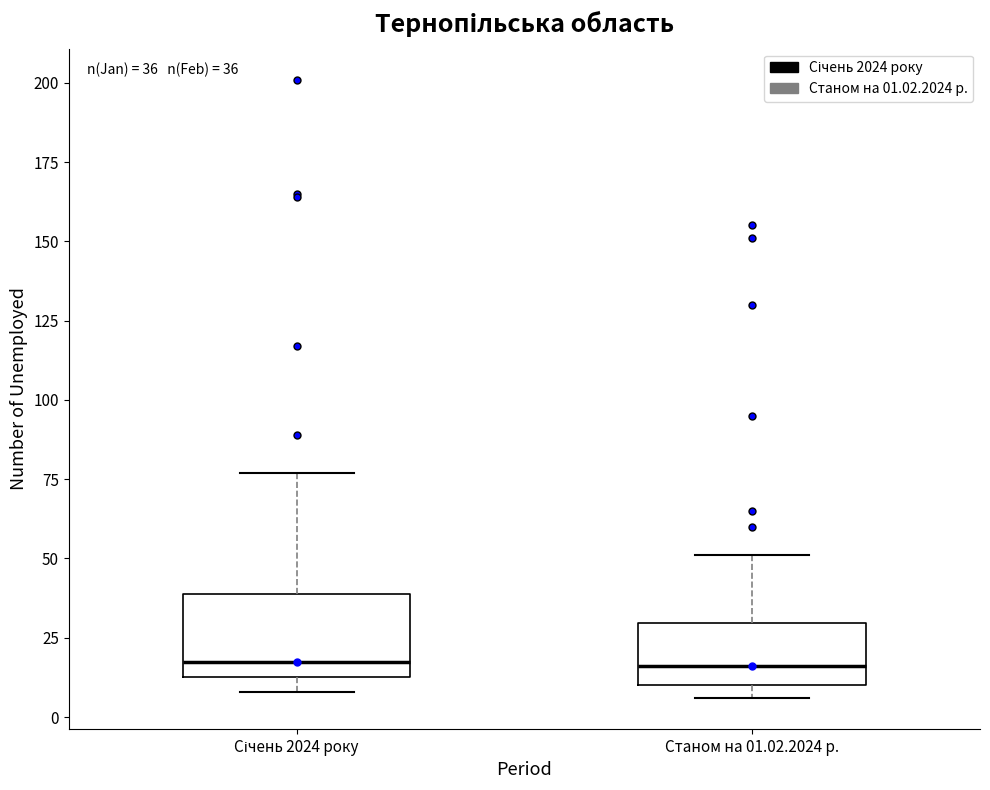

Comparing the boxes themselves (not the whiskers), which one is the tallest?

Січень 2024 року